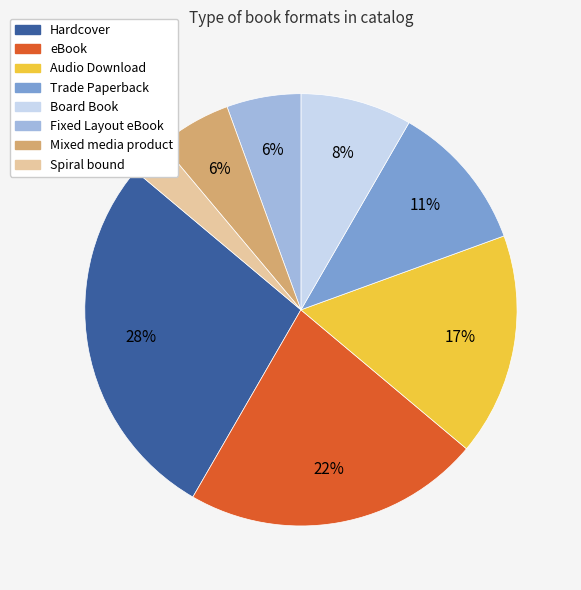

What percentage is the Hardcover slice, to the nearest percent?

28%